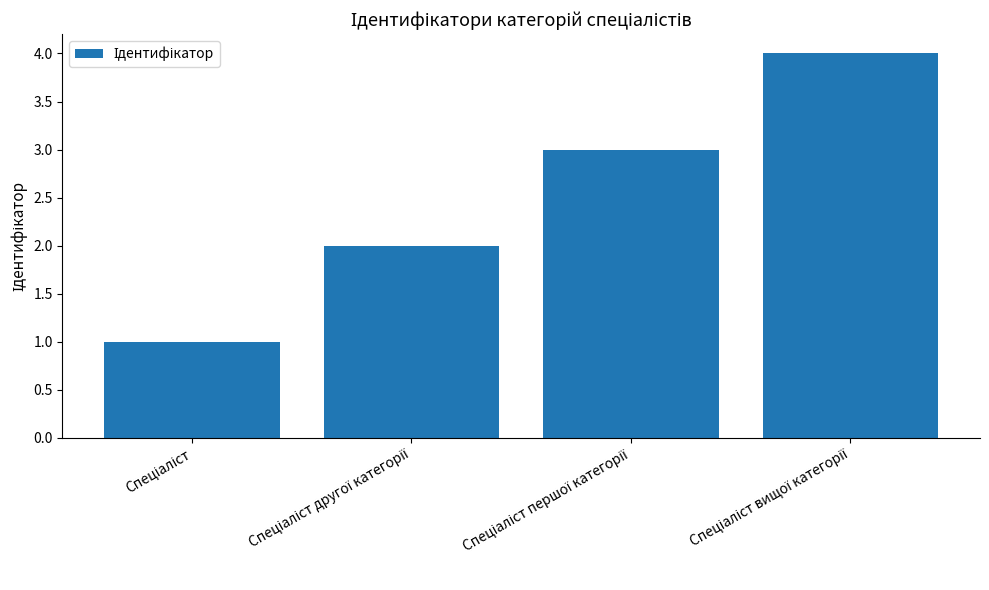

What is the difference between the maximum and minimum values?

3